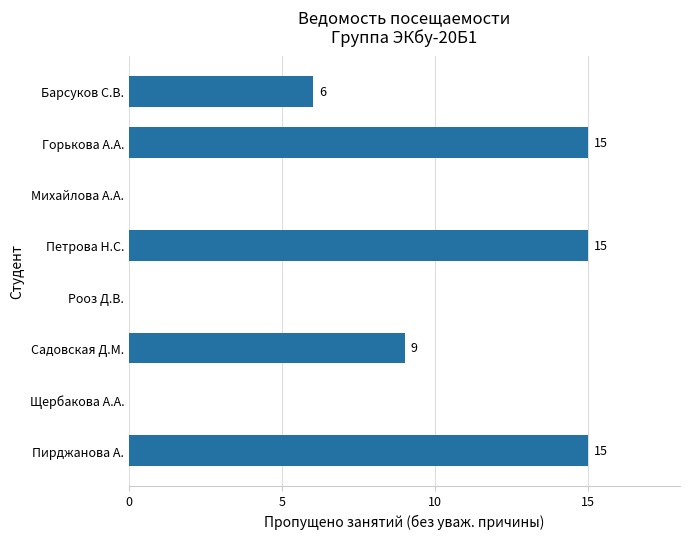

What is the change in value from Петрова Н.С. to Садовская Д.М.?

-6